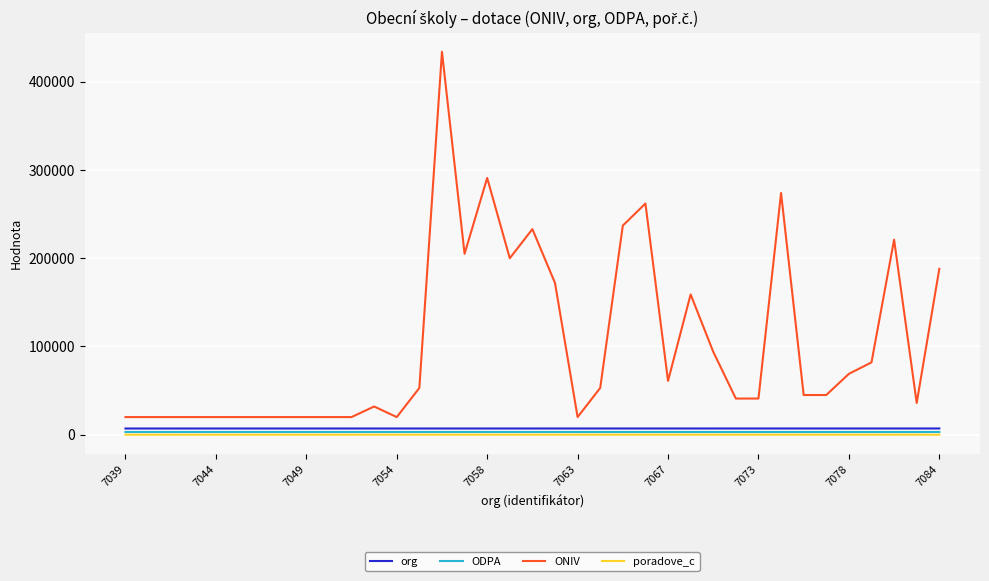

Which series has the widest spread of values?

ONIV